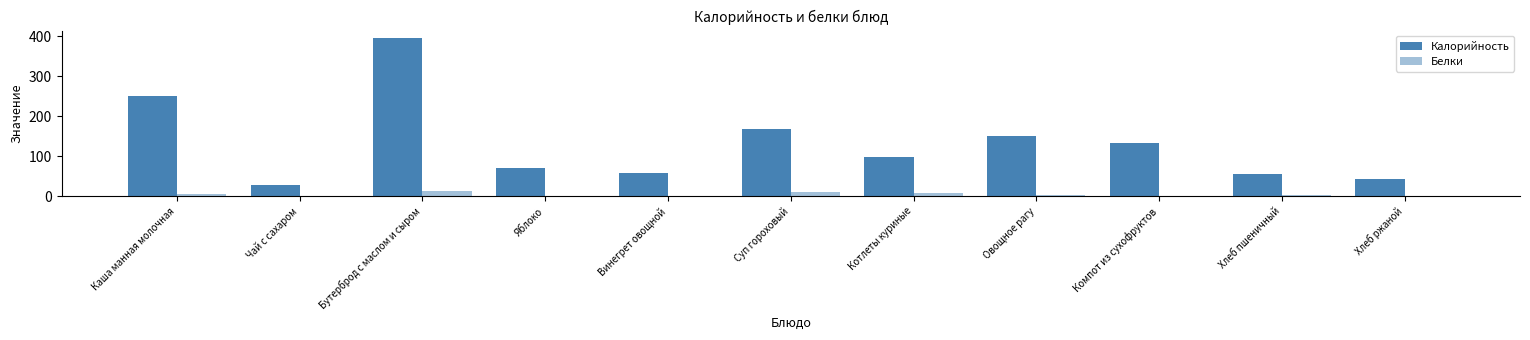

At how many categories does at least one series exceed 286?

1